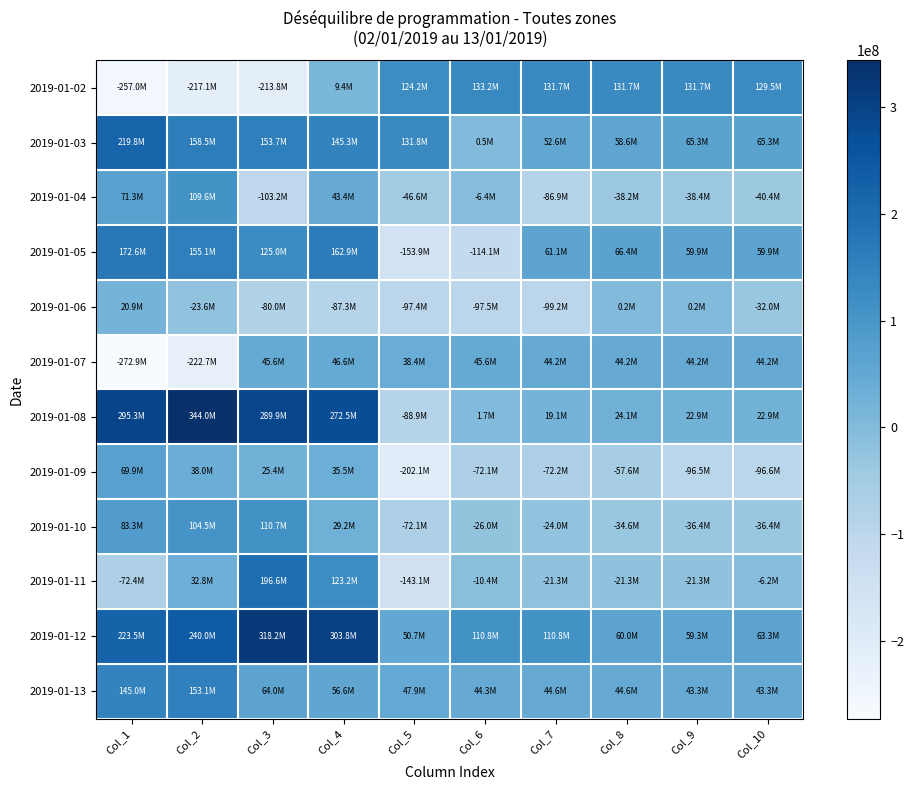

What is the total value across all series at Col_8?

277941557